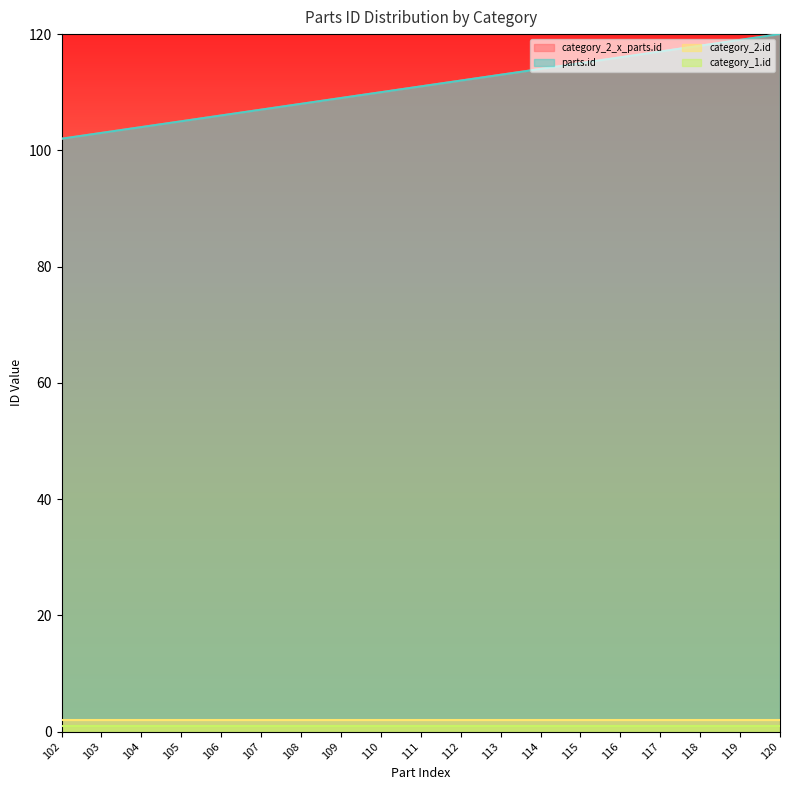

At which label does parts.id reach its peak?

120